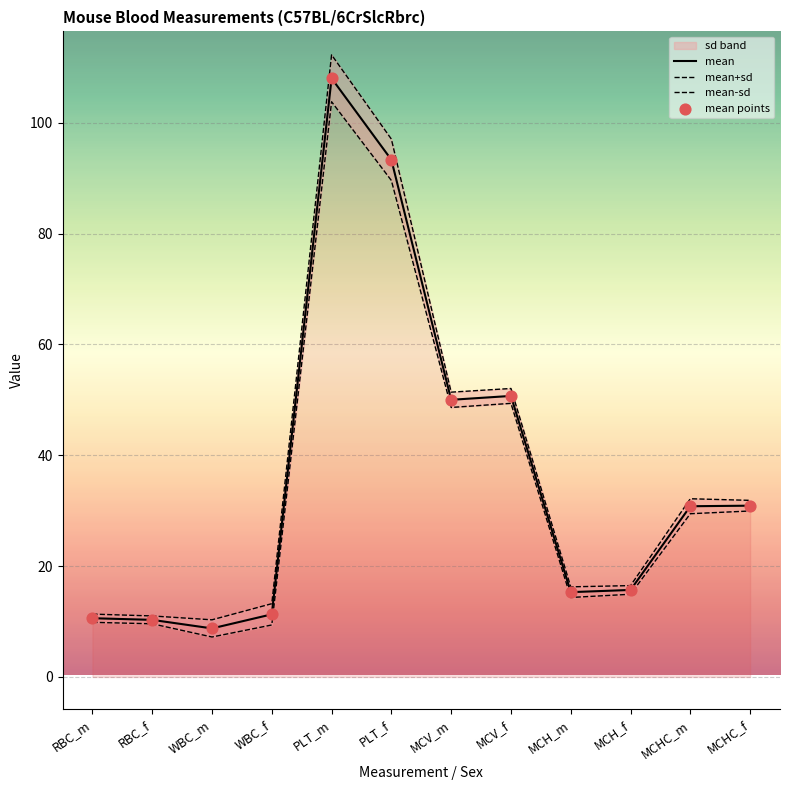

What is the change in value from RBC_m to MCHC_m?

+20.2